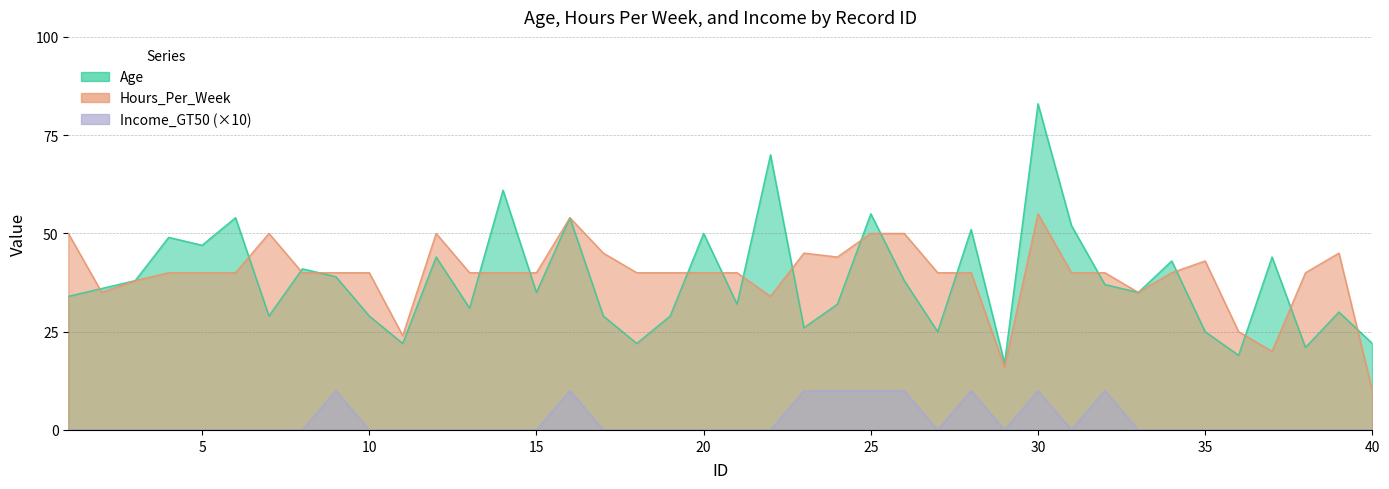

True or false: Income_GT50_x10 and Hours_Per_Week intersect in this chart.

False